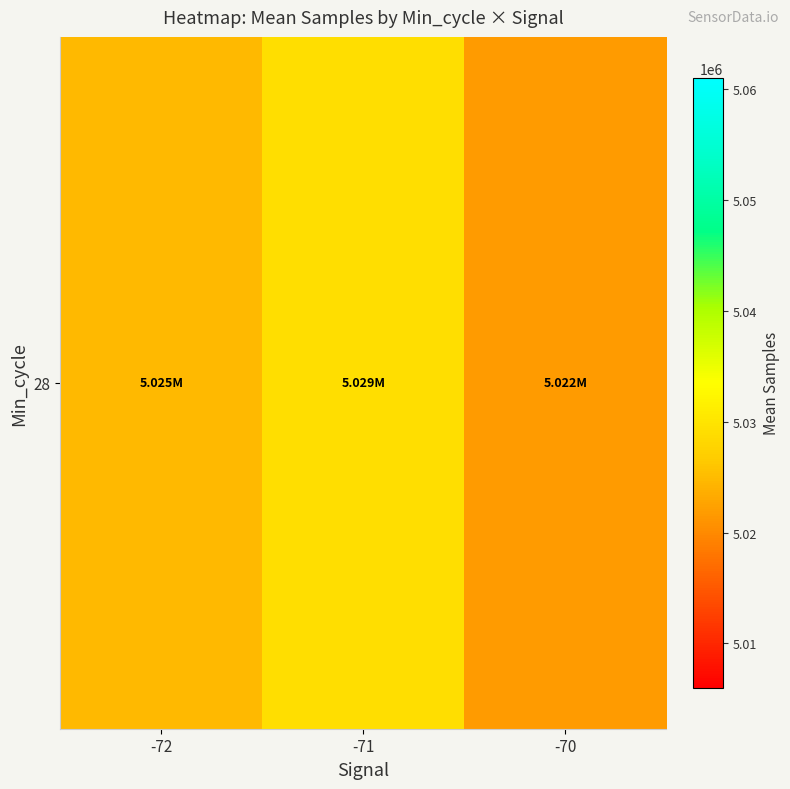

Where is the data nearest to the value 5025387?

-72